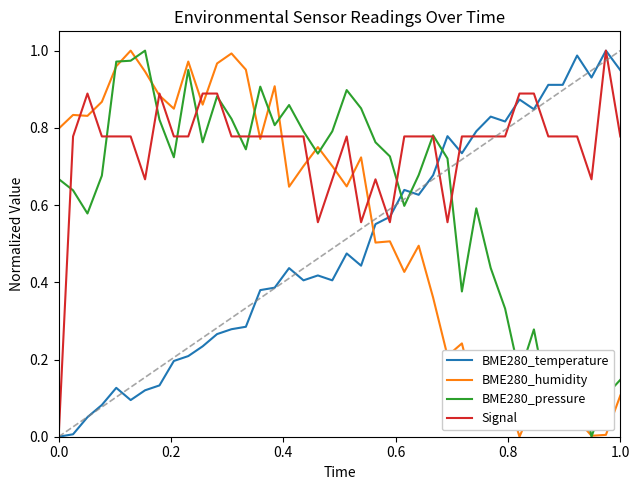

List the series in order of their overall mean, lowest first.

BME280_temperature, BME280_humidity, BME280_pressure, Signal